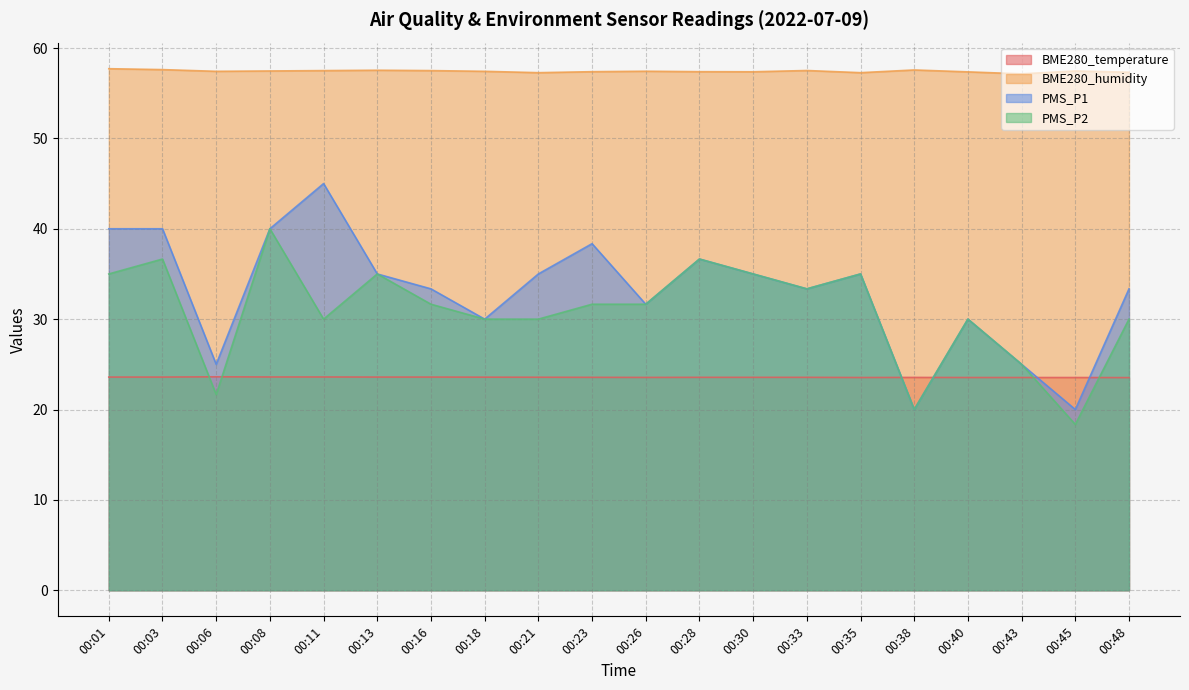

At how many categories does at least one series exceed 51?

20